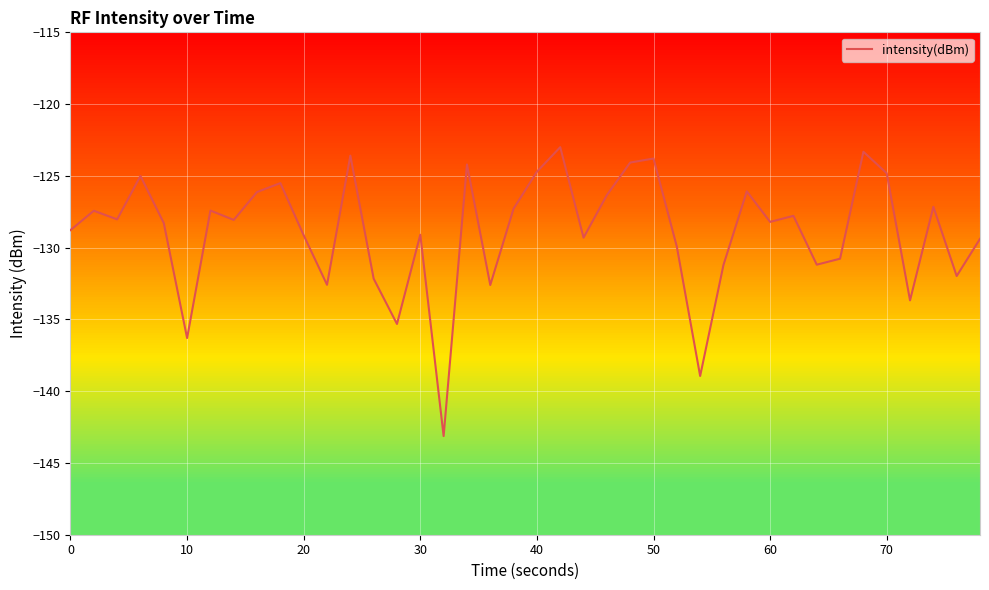

What is the average value?

-128.9